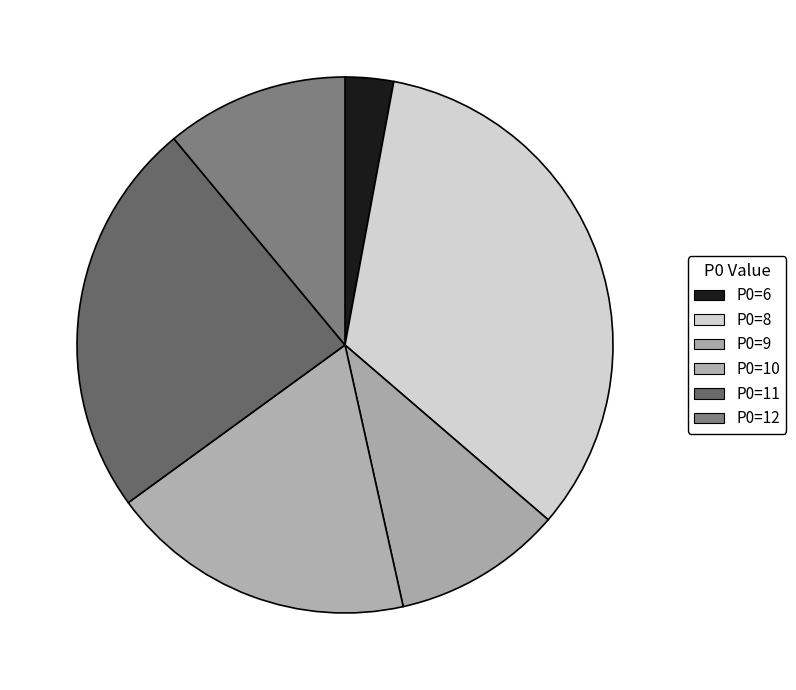

What is the largest slice in the pie chart?

P0=8